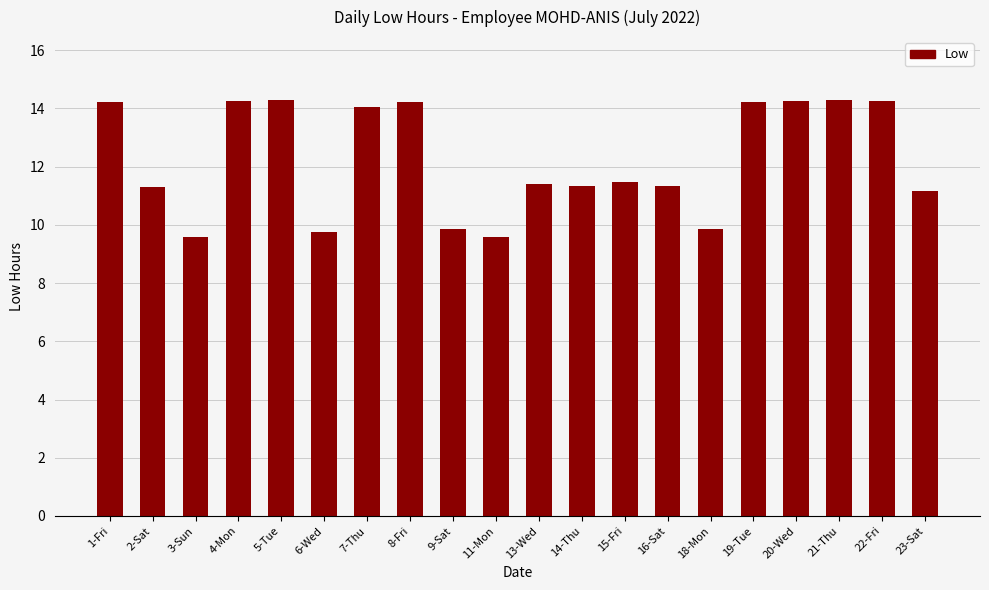

At which label does the data first exceed 11?

1-Fri